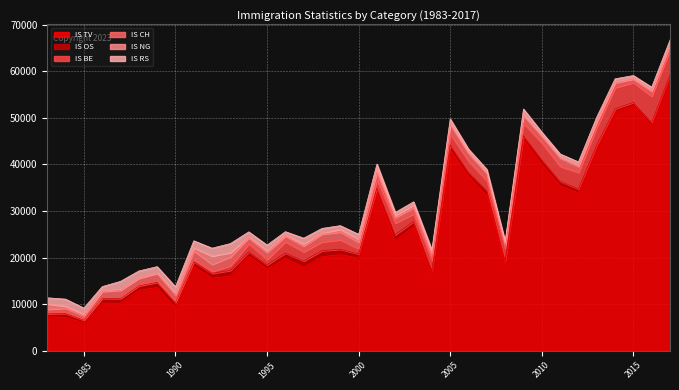

Between which two adjacent categories do IS RS and IS BE first intersect?

1993 and 1994